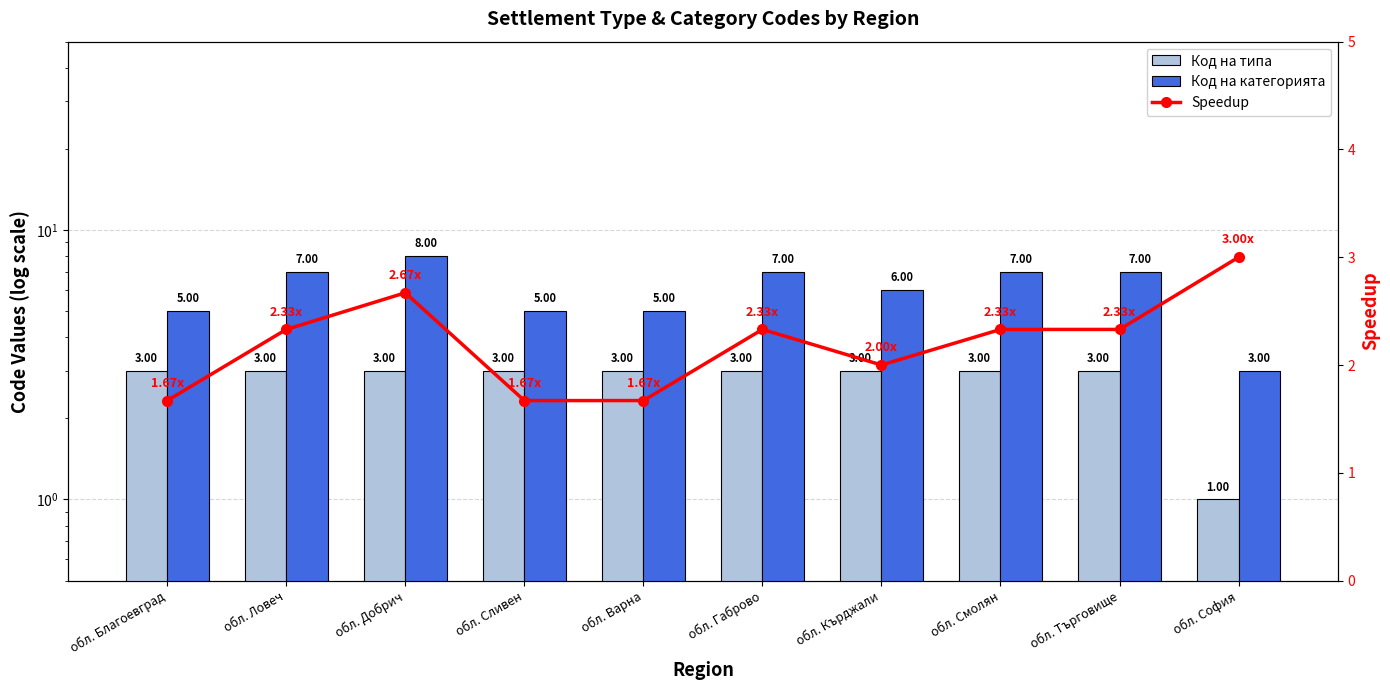

Reading right to left, what are all the values shown in this chart?

Код на типа: 1.0	3.0	3.0	3.0	3.0	3.0	3.0	3.0	3.0	3.0
Код на категорията: 3.0	7.0	7.0	6.0	7.0	5.0	5.0	8.0	7.0	5.0
Speedup: 3.0	2.3	2.3	2.0	2.3	1.7	1.7	2.7	2.3	1.7